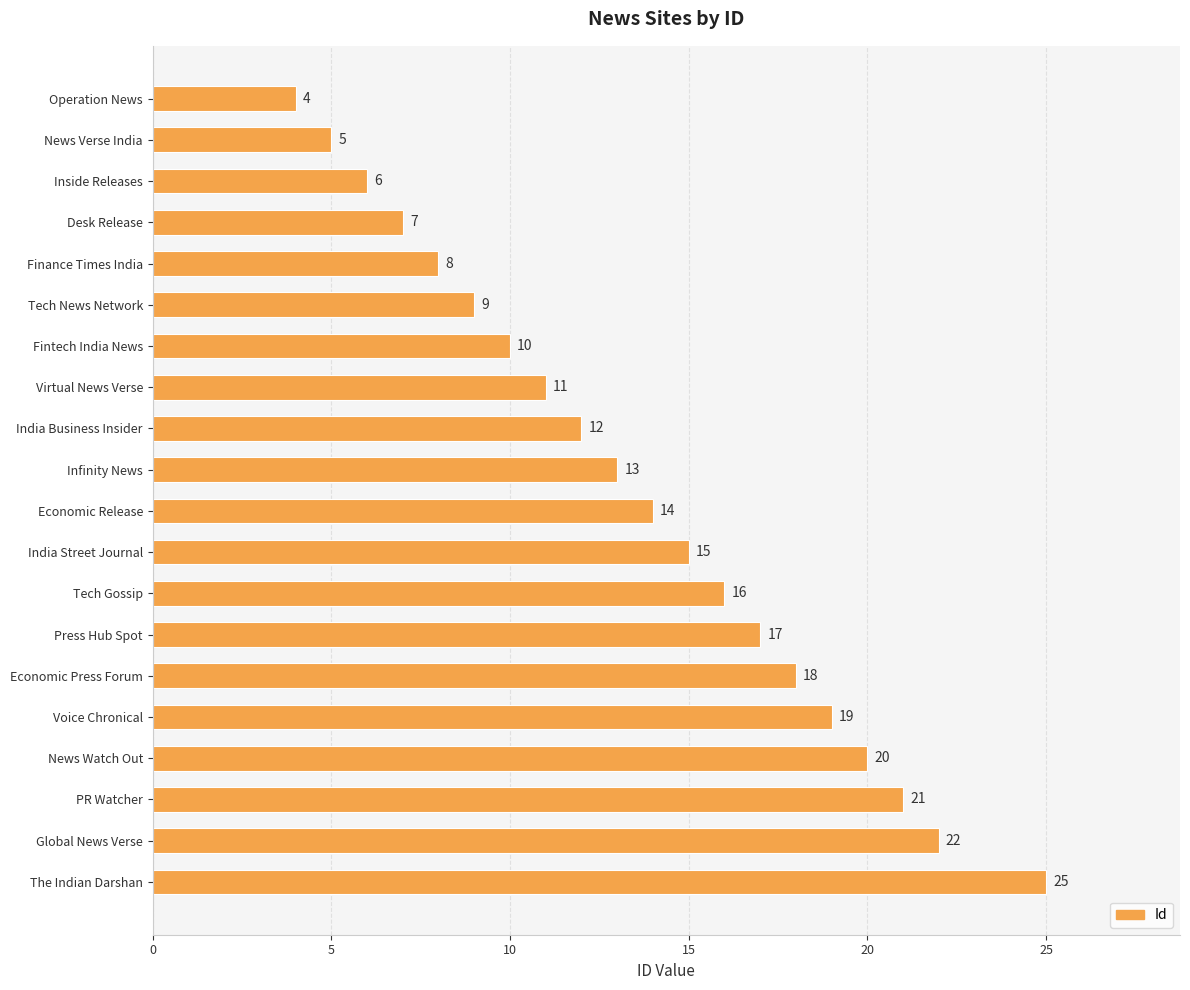

What is the sum of the values at Infinity News and Press Hub Spot?

30